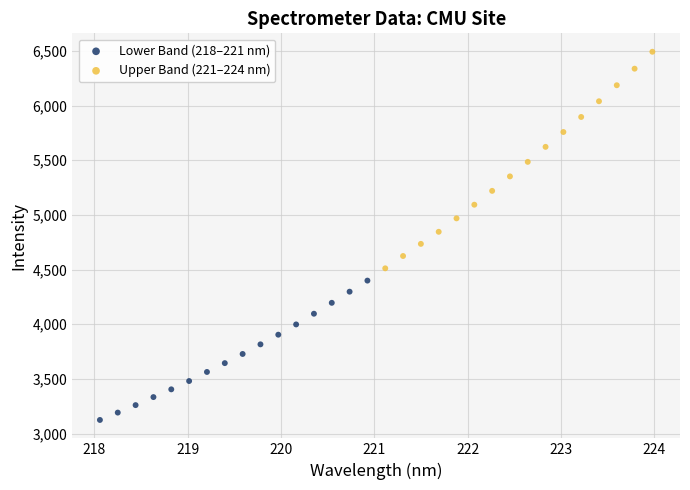

Which series contains the lowest Y value?

Lower Band (218–221 nm)